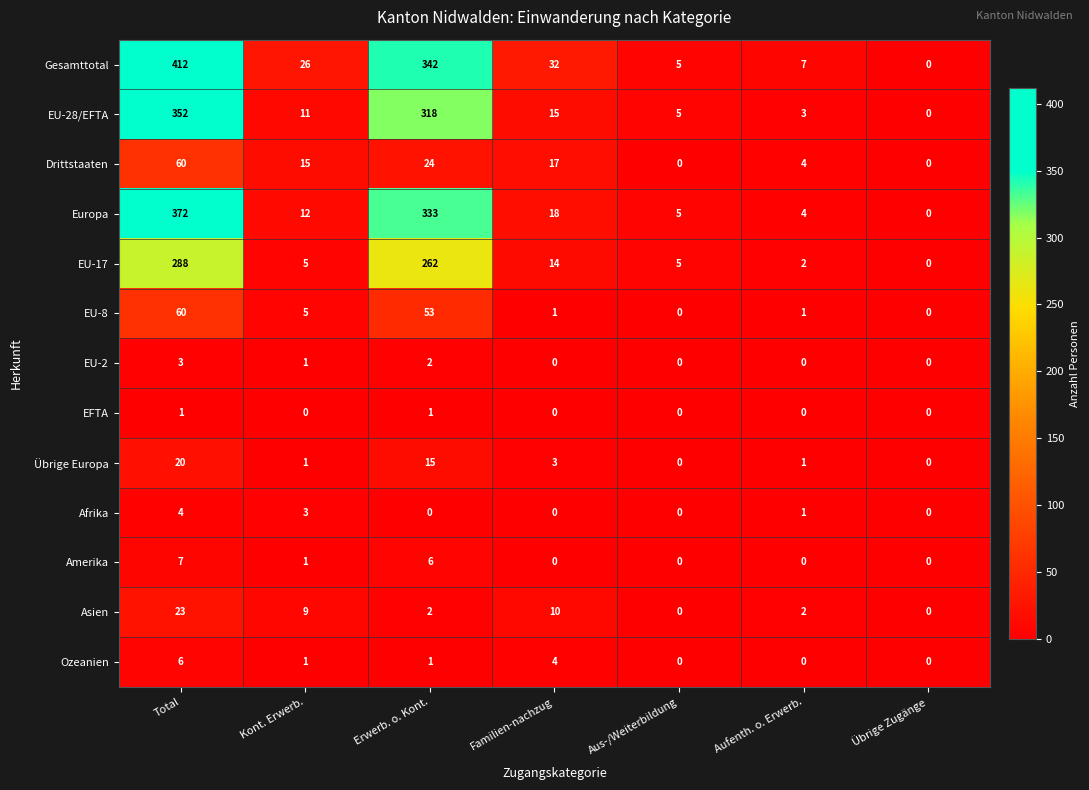

At which label is Ozeanien closest to 3?

Familien-nachzug